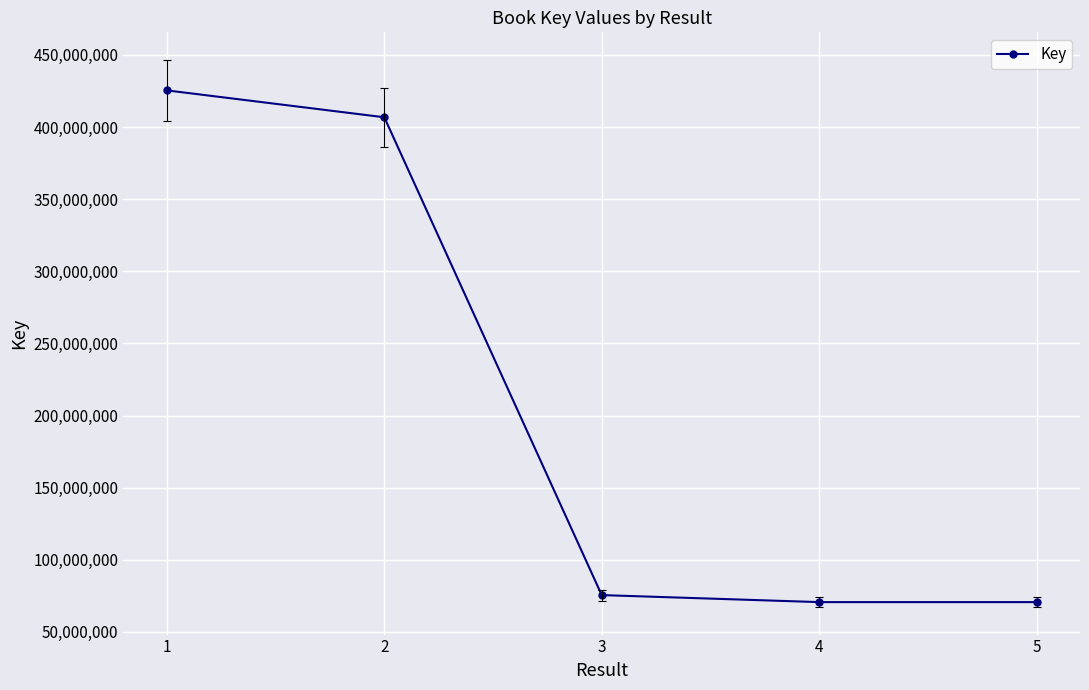

What is the difference between the values at 3 and 1?

349863598